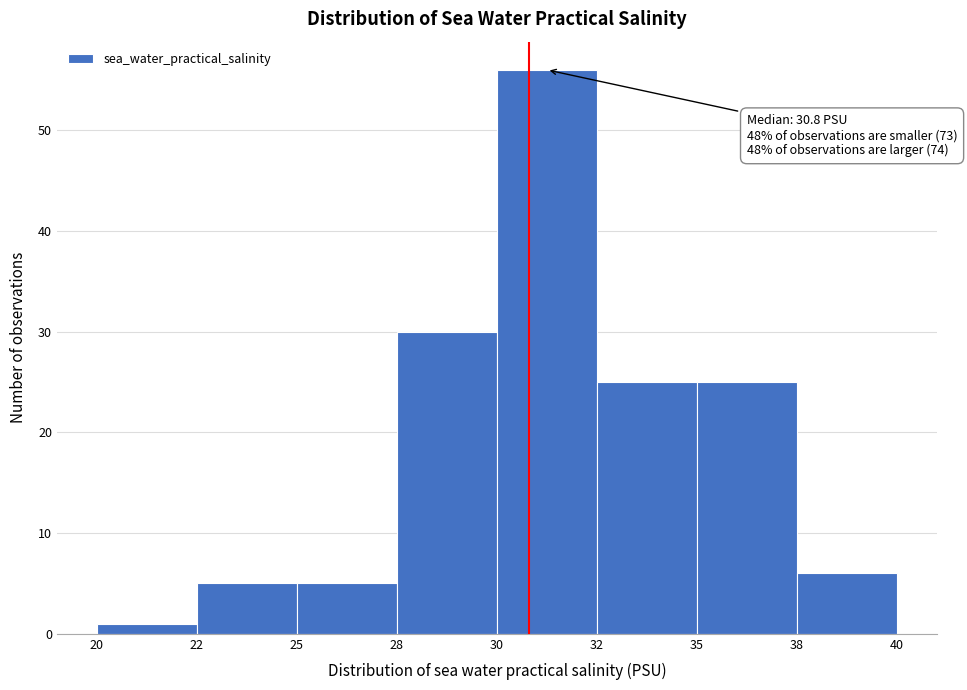

Reading left to right, extract all data points from this chart.

1	5	5	30	56	25	25	6